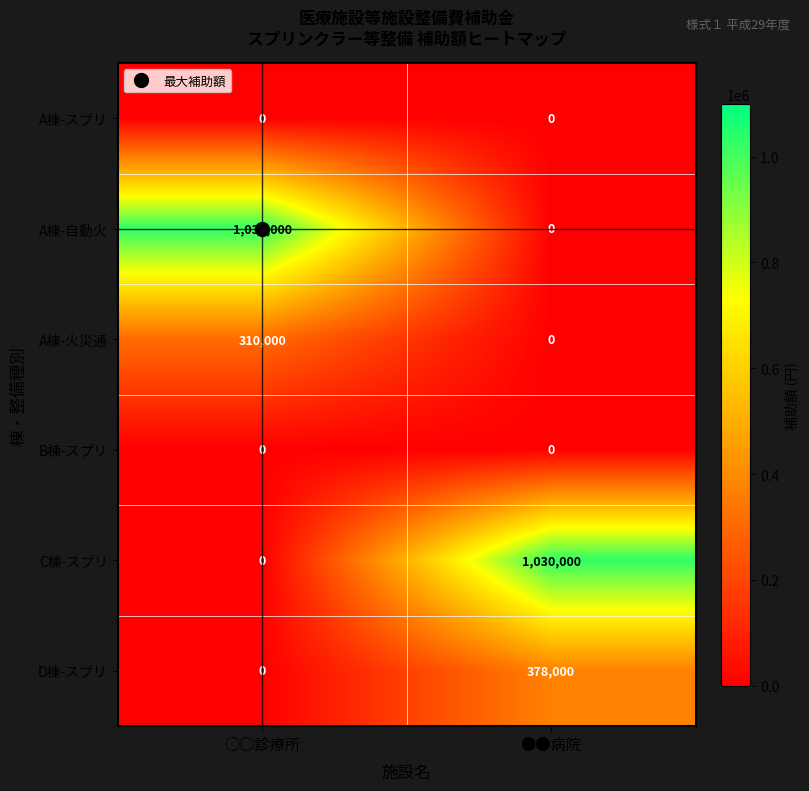

What is the difference between the highest and lowest values at ●●病院?

1030000